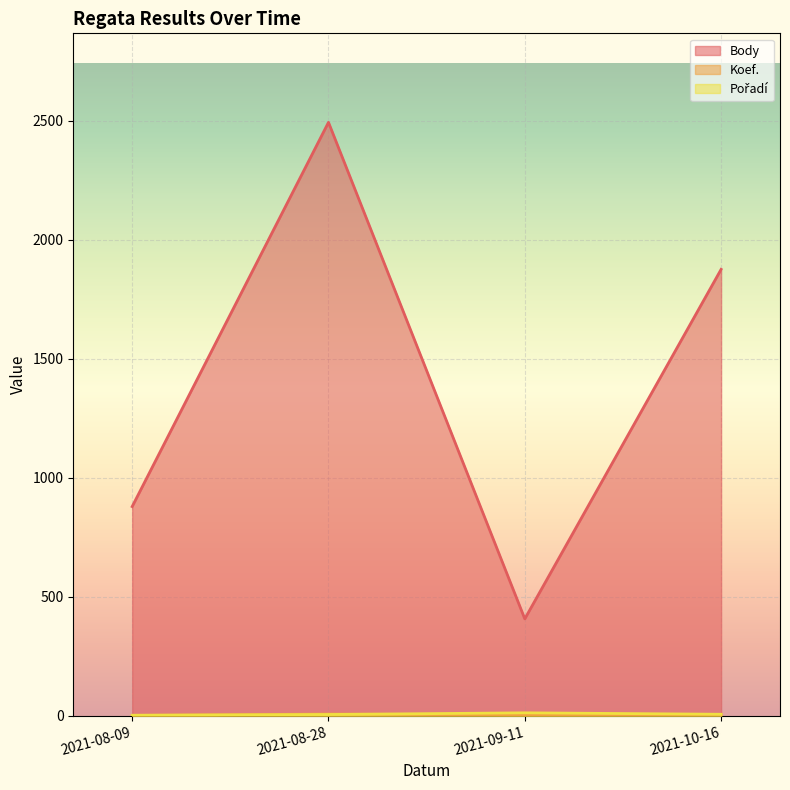

At which label does Body reach its minimum?

2021-09-11